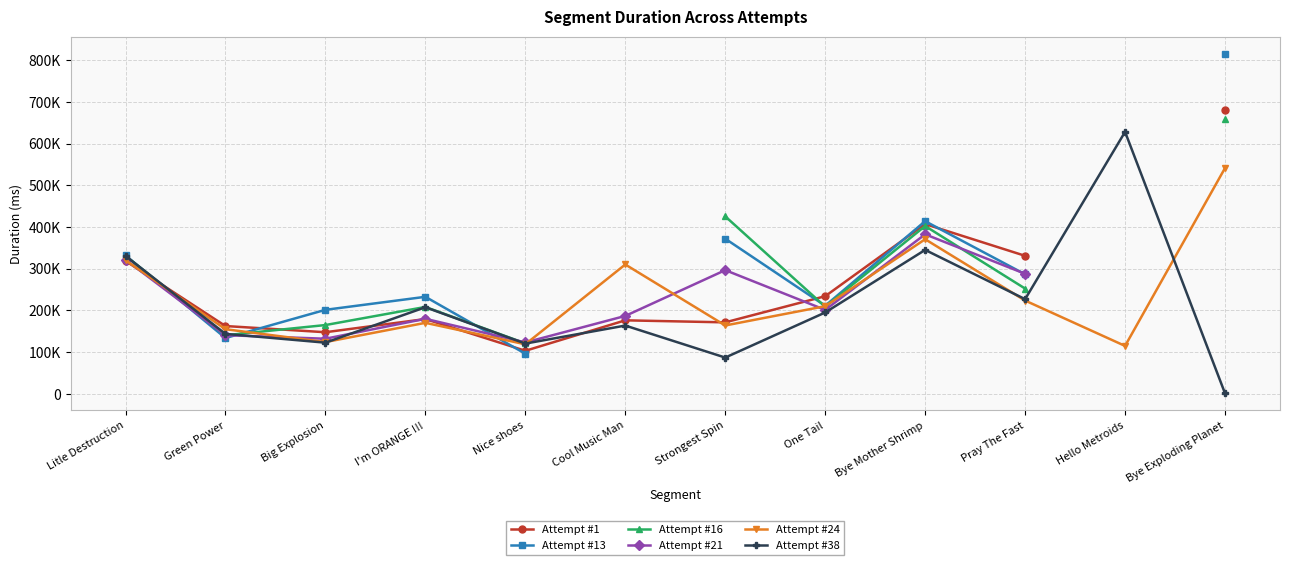

What is the label of the 5th point from the right?

One Tail